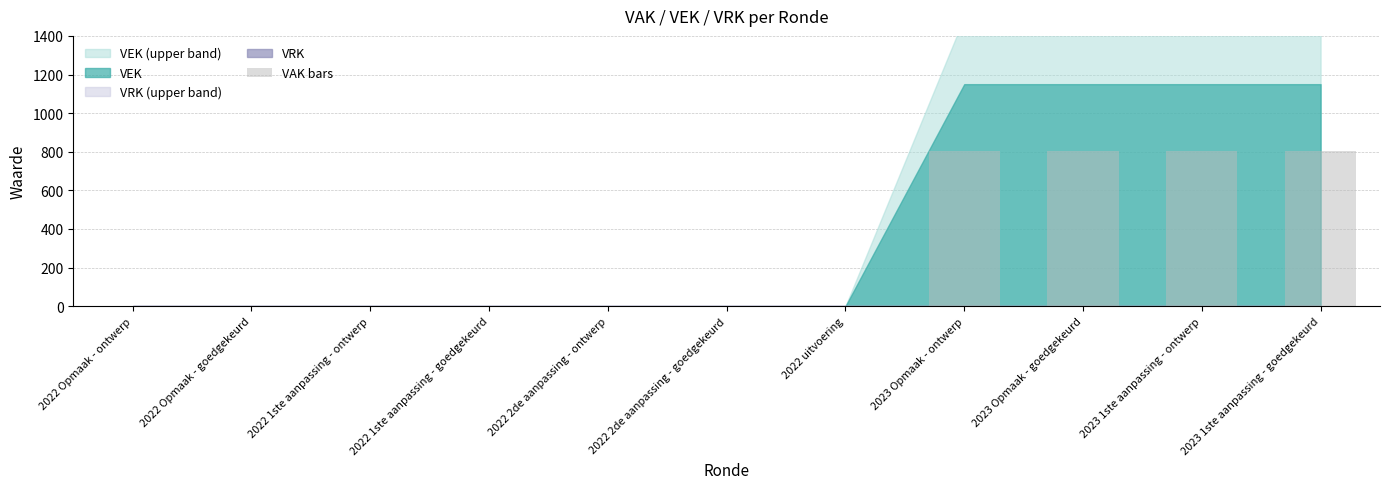

Reading left to right, extract all data points from this chart.

0	0	0	0	0	0	0	805	805	805	805